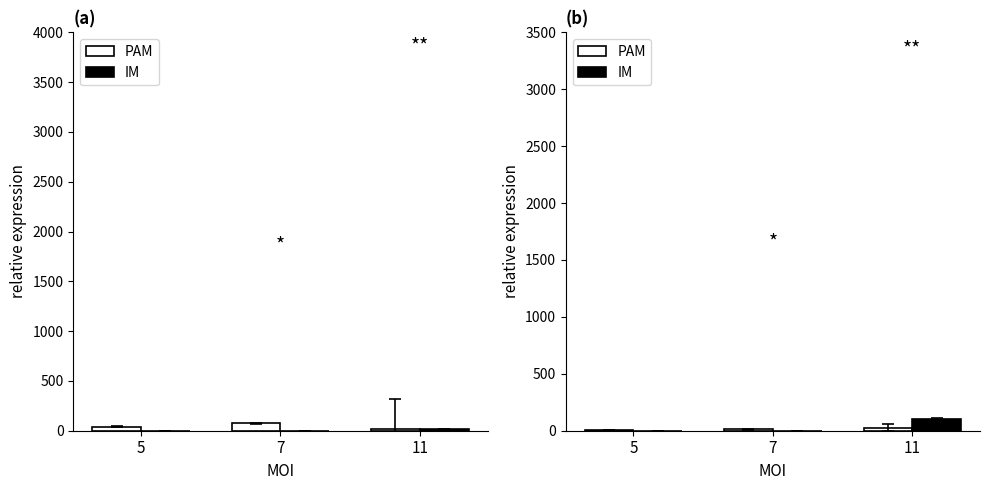

Rank the categories by PAM value from lowest to highest.

5, 7, 11